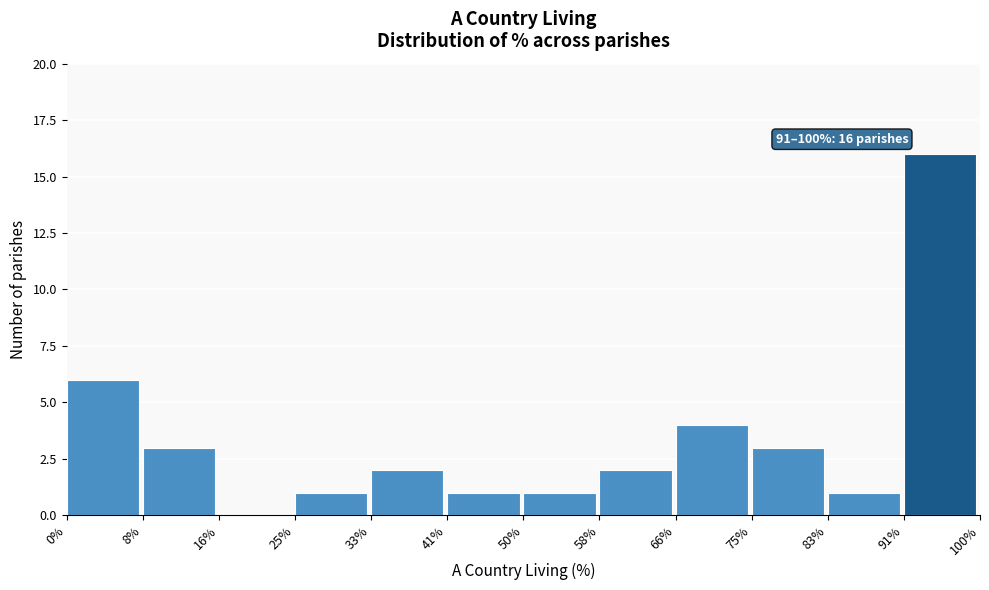

Over which range of the x-axis is the bar tallest?

91% to 100%